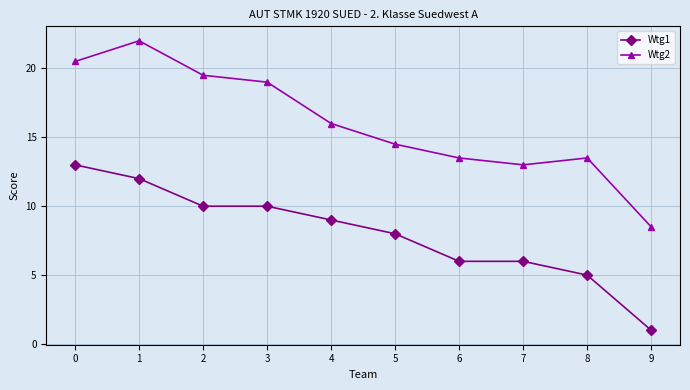

True or false: Wtg1 and Wtg2 cross at least once.

False